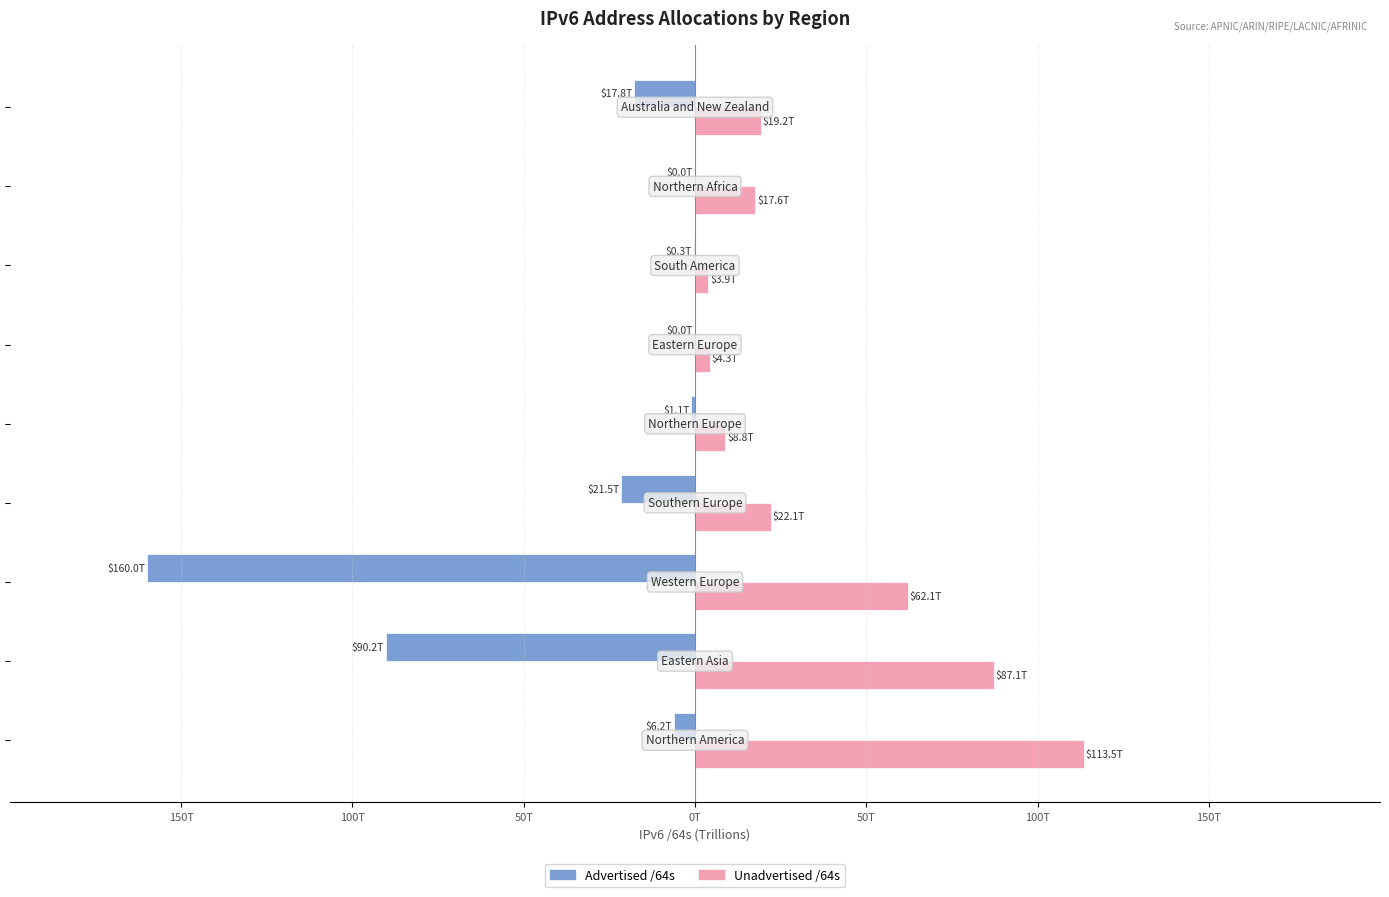

What are all the series names shown in the legend?

Advertised /64s, Unadvertised /64s